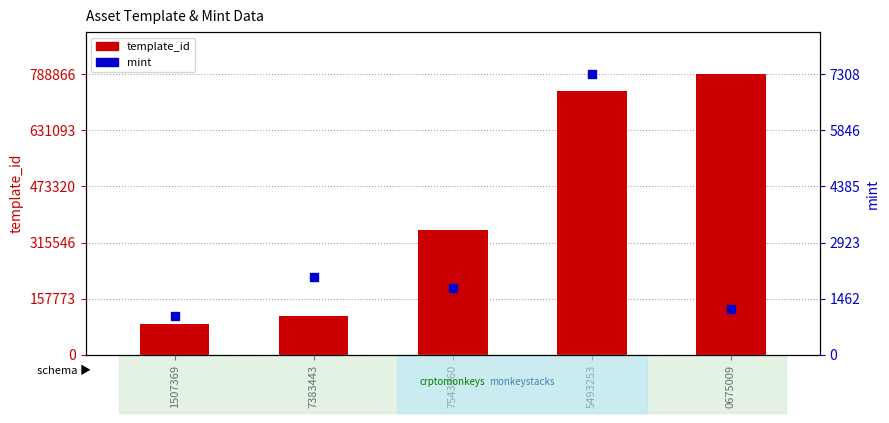

Which series contains the lowest Y value?

mint